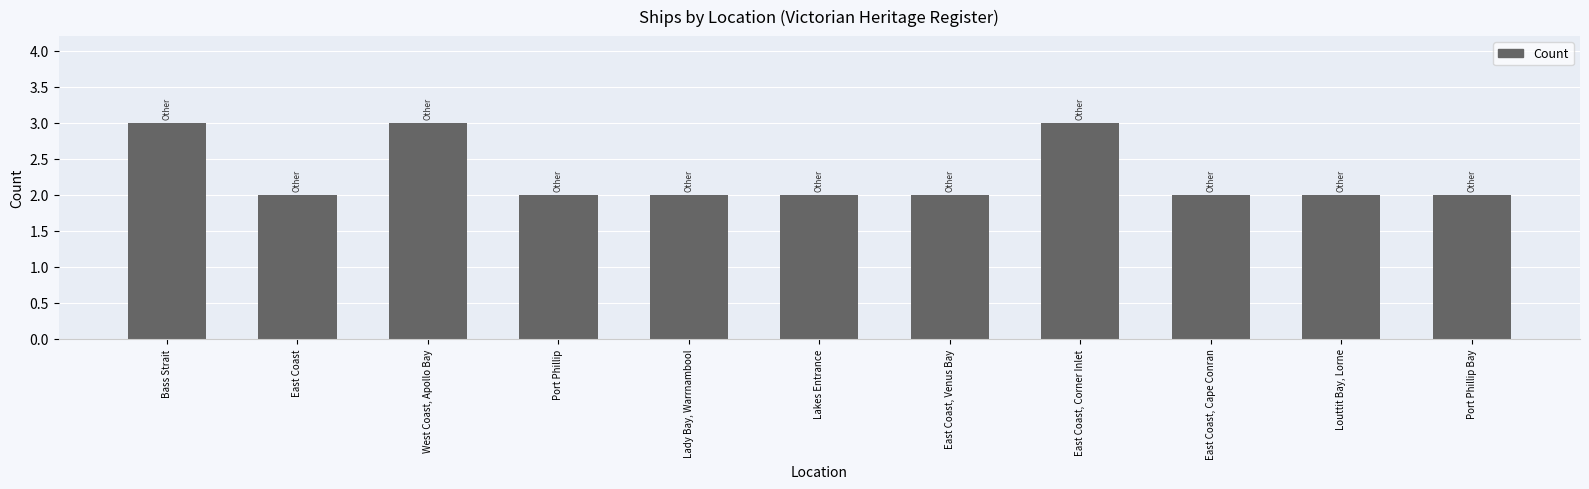

Does the chart contain any negative values?

No